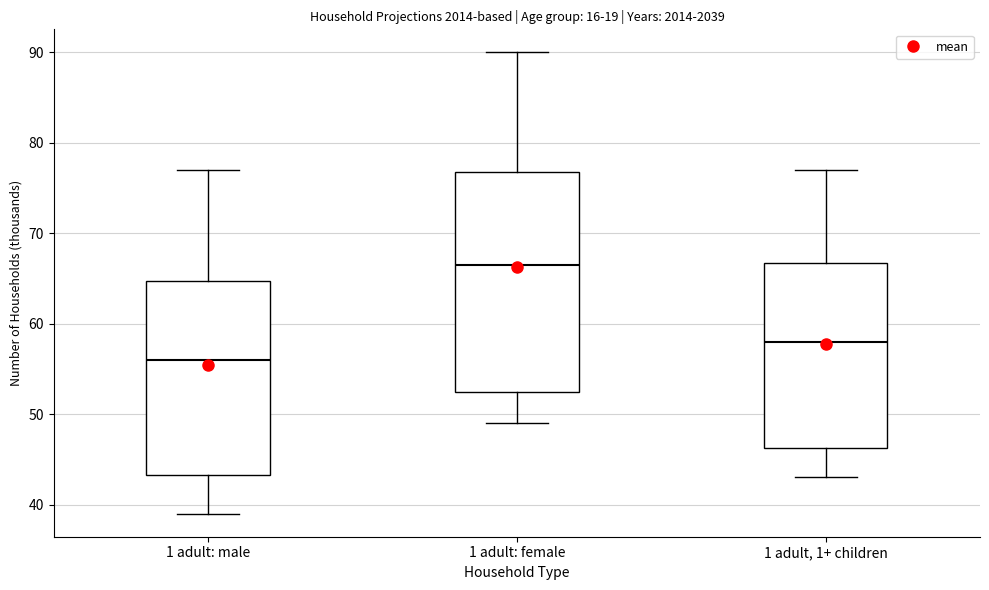

Which box is the tallest, from its lower edge to its upper edge?

1 adult: female